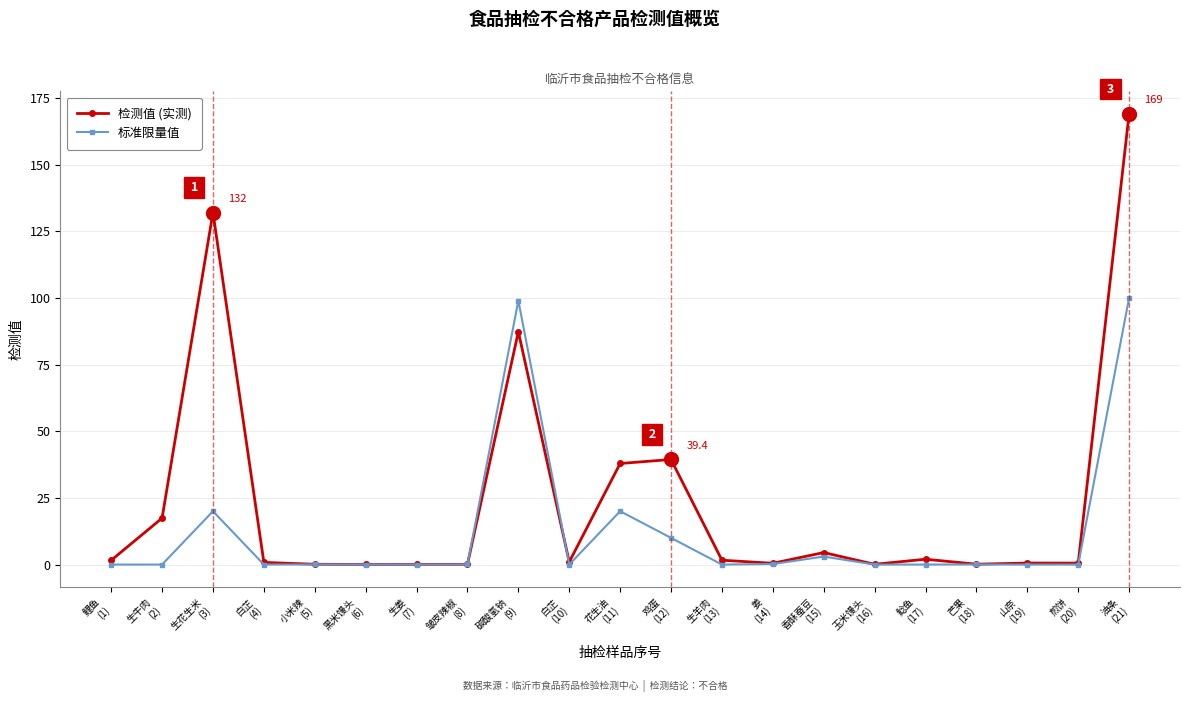

The 标准限量值 series shows 4.7 at 生花生米
(3). True or false?

False